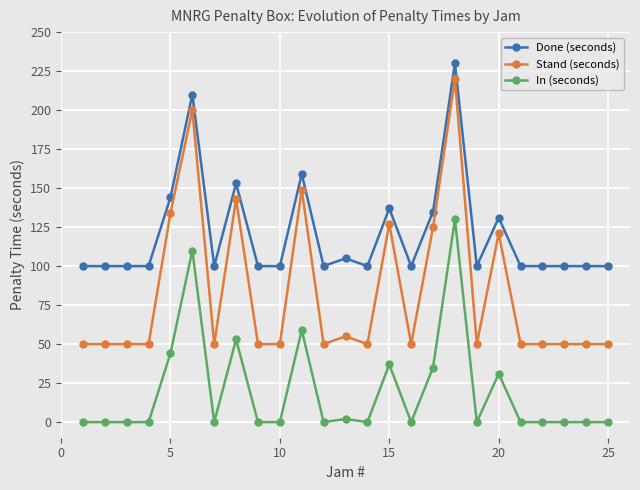

Rank the series by their average value, from highest to lowest.

Done (seconds), Stand (seconds), In (seconds)